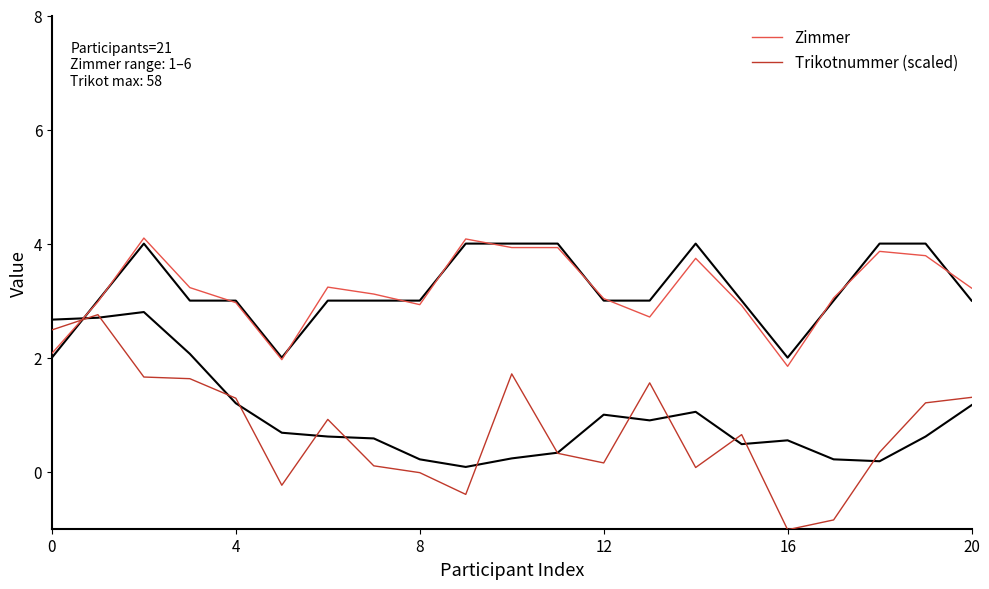

What is the minimum value for Zimmer?

1.8